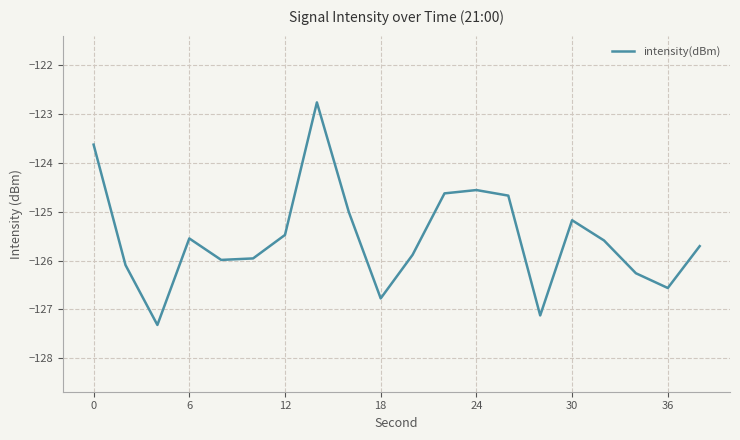

What is the difference between the maximum and minimum values?

4.5